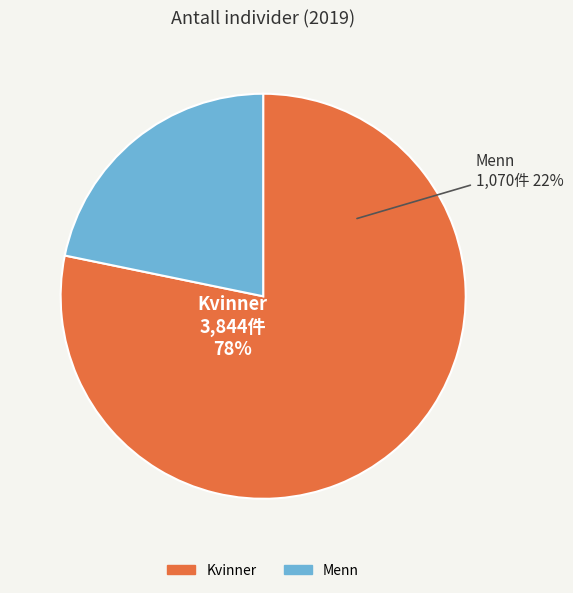

The Menn slice represents 37% of the pie. True or false?

False